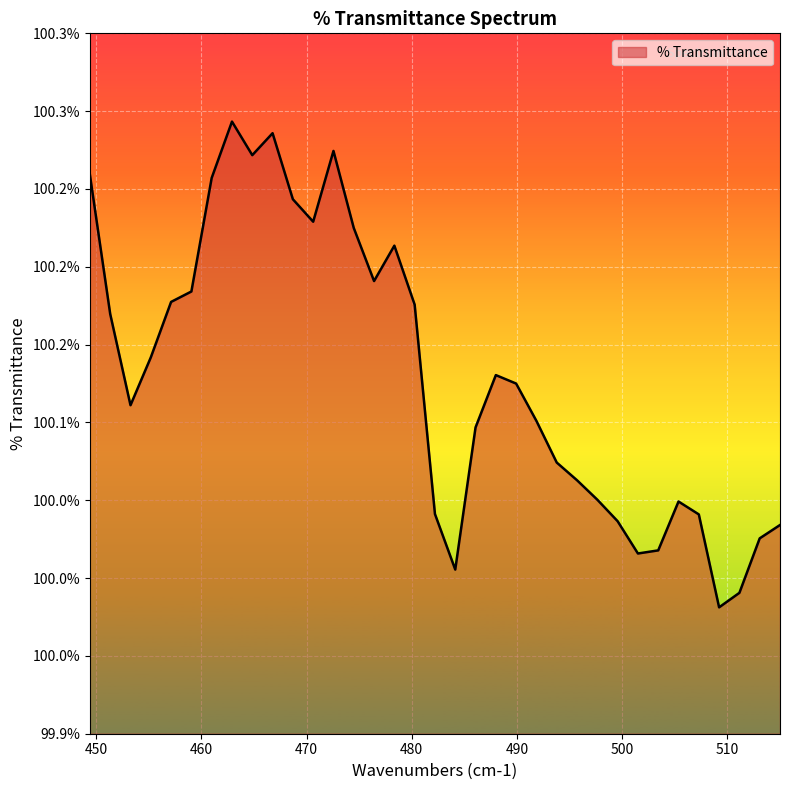

How many interior local valleys (lower than both neighbors) does the data have?

7